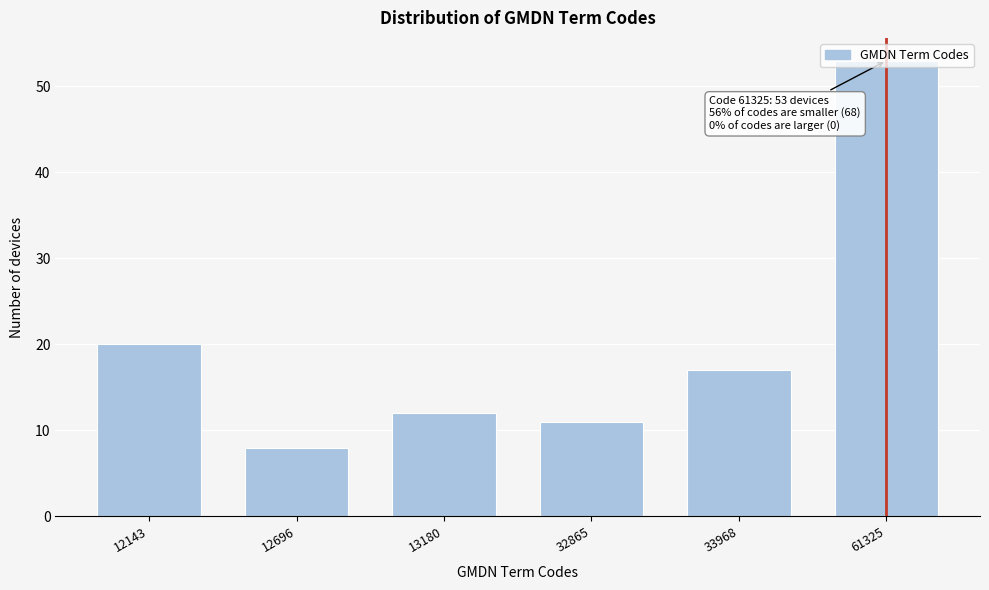

The chart shows a value of 12 at 13180. True or false?

True